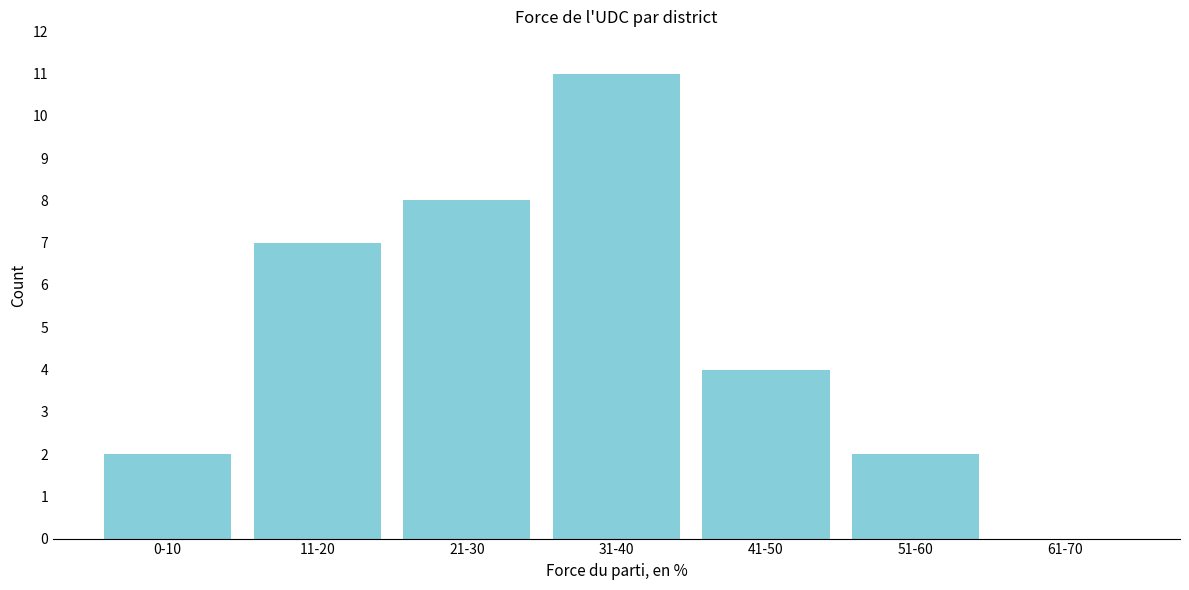

Reading right to left, transcribe all the data shown in this chart.

61-70=0	51-60=2	41-50=4	31-40=11	21-30=8	11-20=7	0-10=2